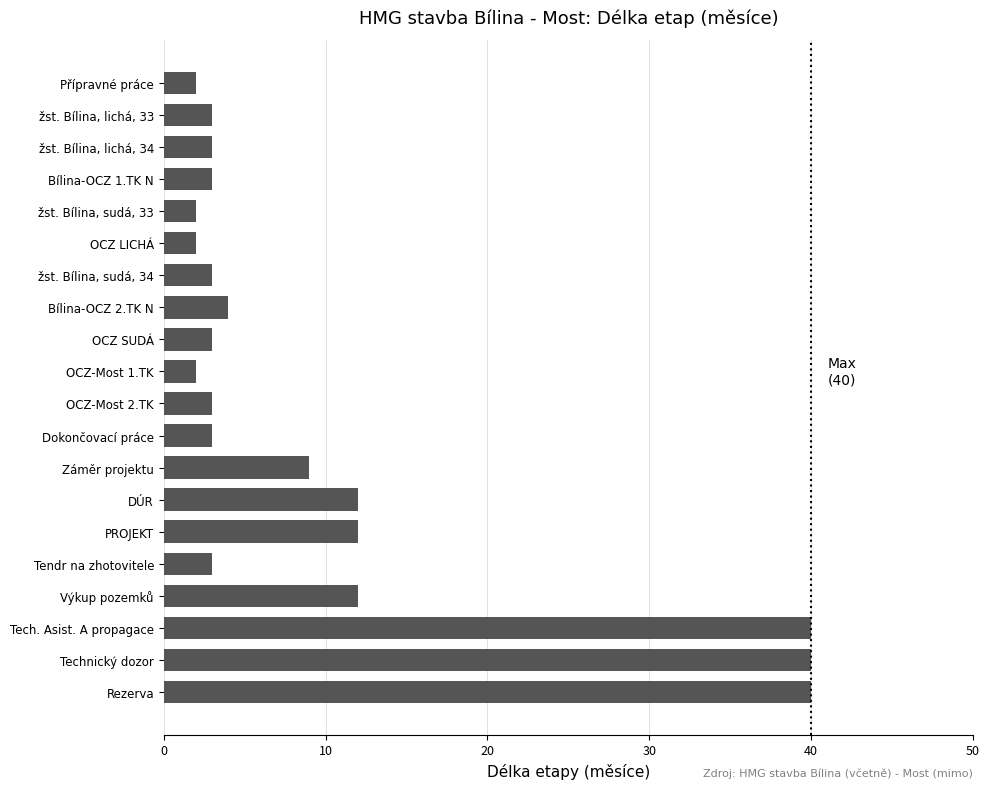

True or false: the data shows 2 at žst. Bílina, sudá, 33.

True